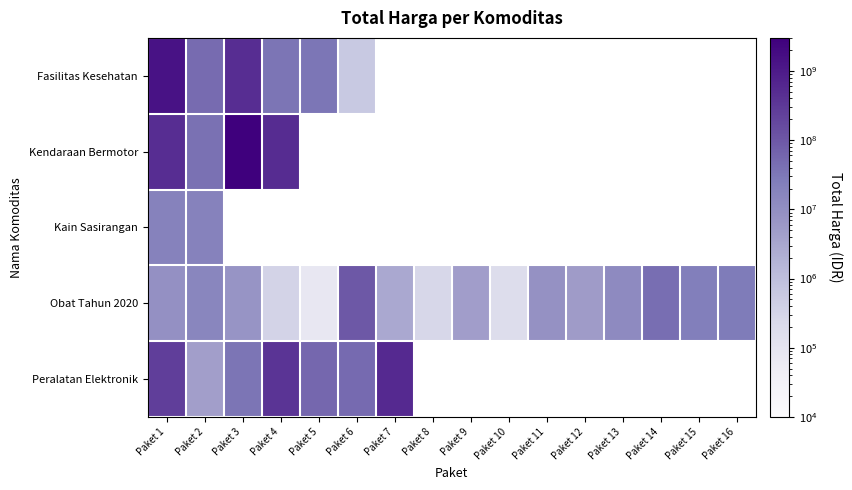

What is the minimum value for Obat Tahun 2020?

78000.0